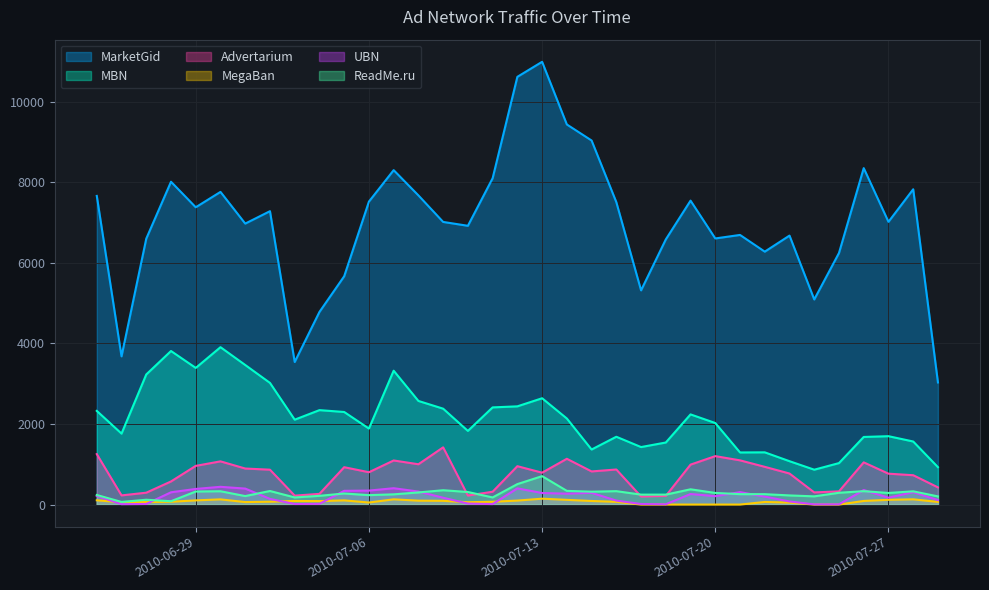

Count the number of data series in this chart.

6